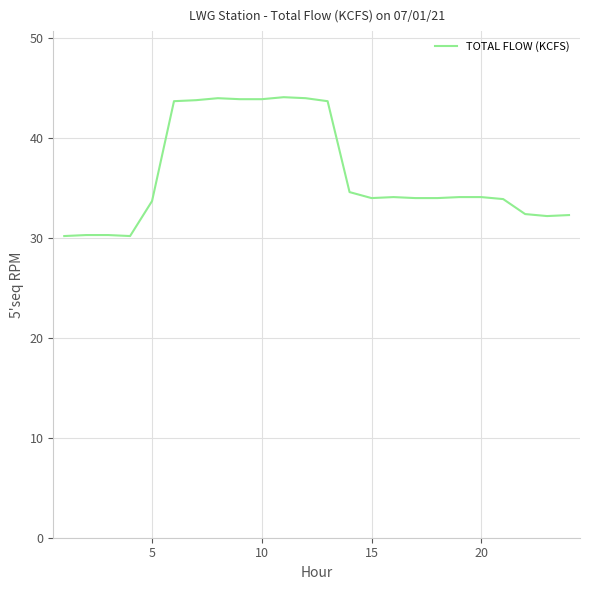

What is the difference between the maximum and second lowest values?

13.9